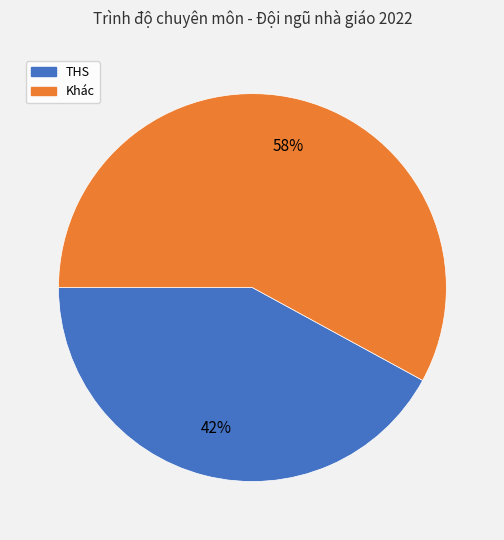

Do Khác and THS together represent more than half of the pie?

Yes